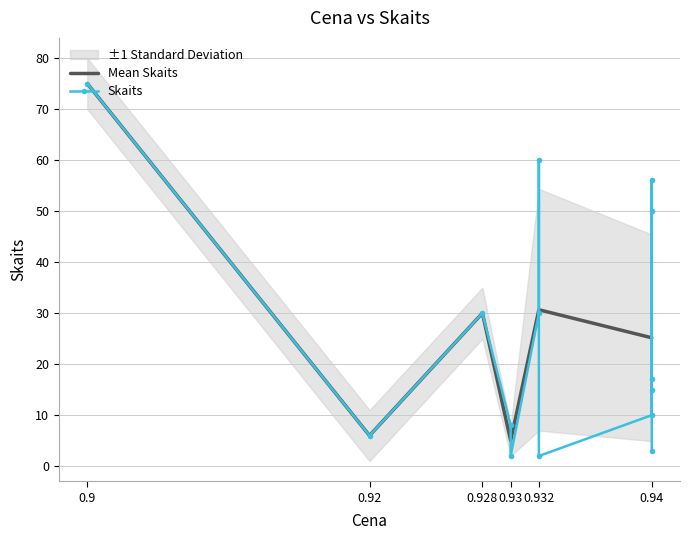

Reading left to right, extract all data points from this chart.

0.9=75	0.92=6	0.928=30	0.93=8	0.93=2	0.932=30	0.932=60	0.932=2	0.94=10	0.94=50	0.94=56	0.94=17	0.94=15	0.94=3